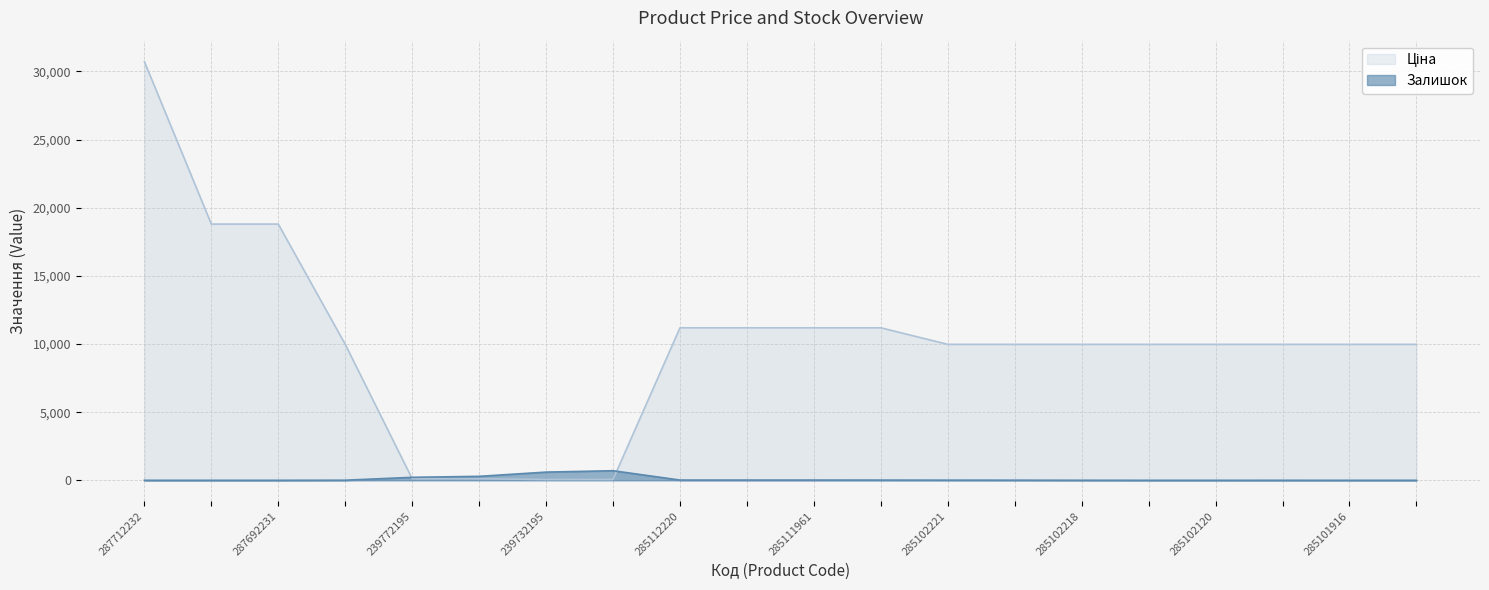

What is the sum of all Залишок values?

1908.0